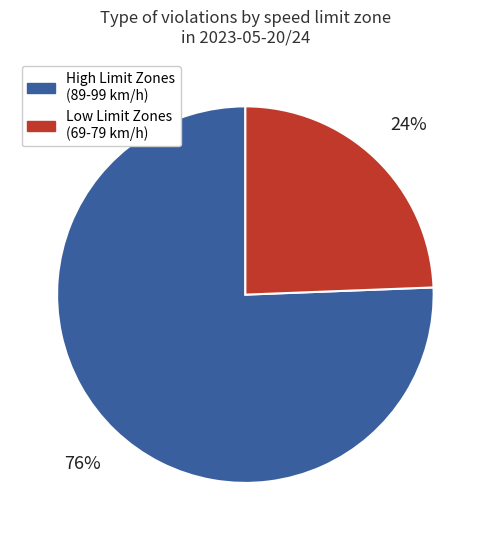

Is there any slice that represents more than half of the pie?

Yes